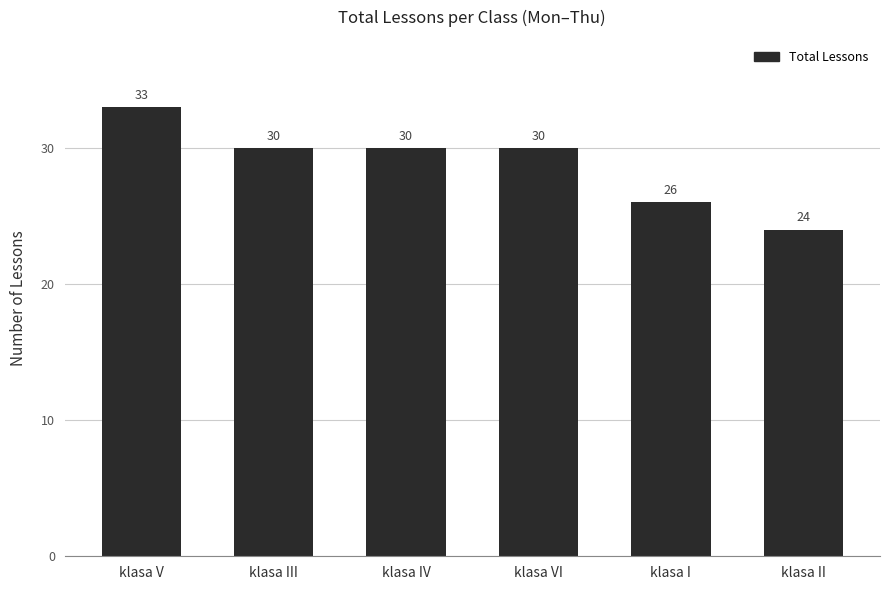

Between klasa II and klasa V, which is larger?

klasa V